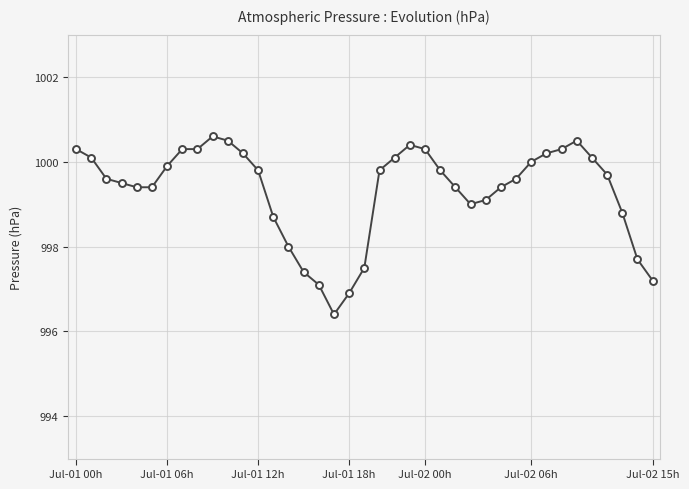

True or false: the data has more than 1 interior local peaks.

True